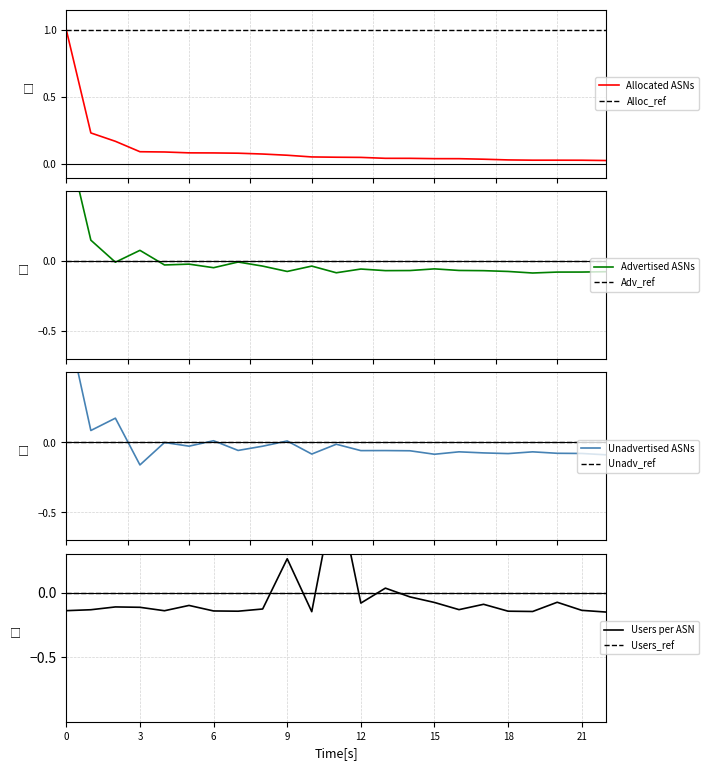

Which series has the largest total across all categories?

Allocated ASNs